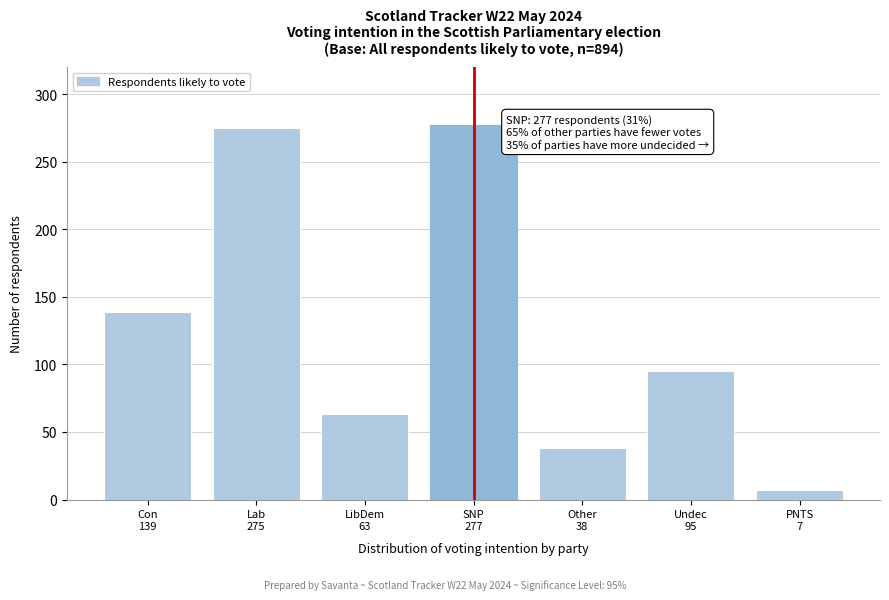

Reading left to right, list all the values displayed in this chart.

139	275	63	277	38	95	7